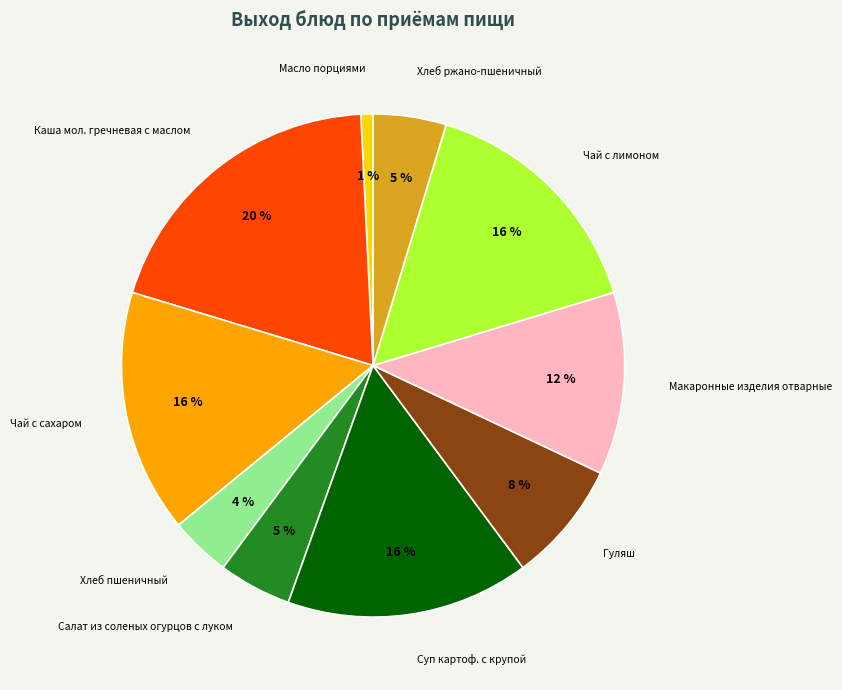

To the nearest percent, what is the average slice percentage?

10%